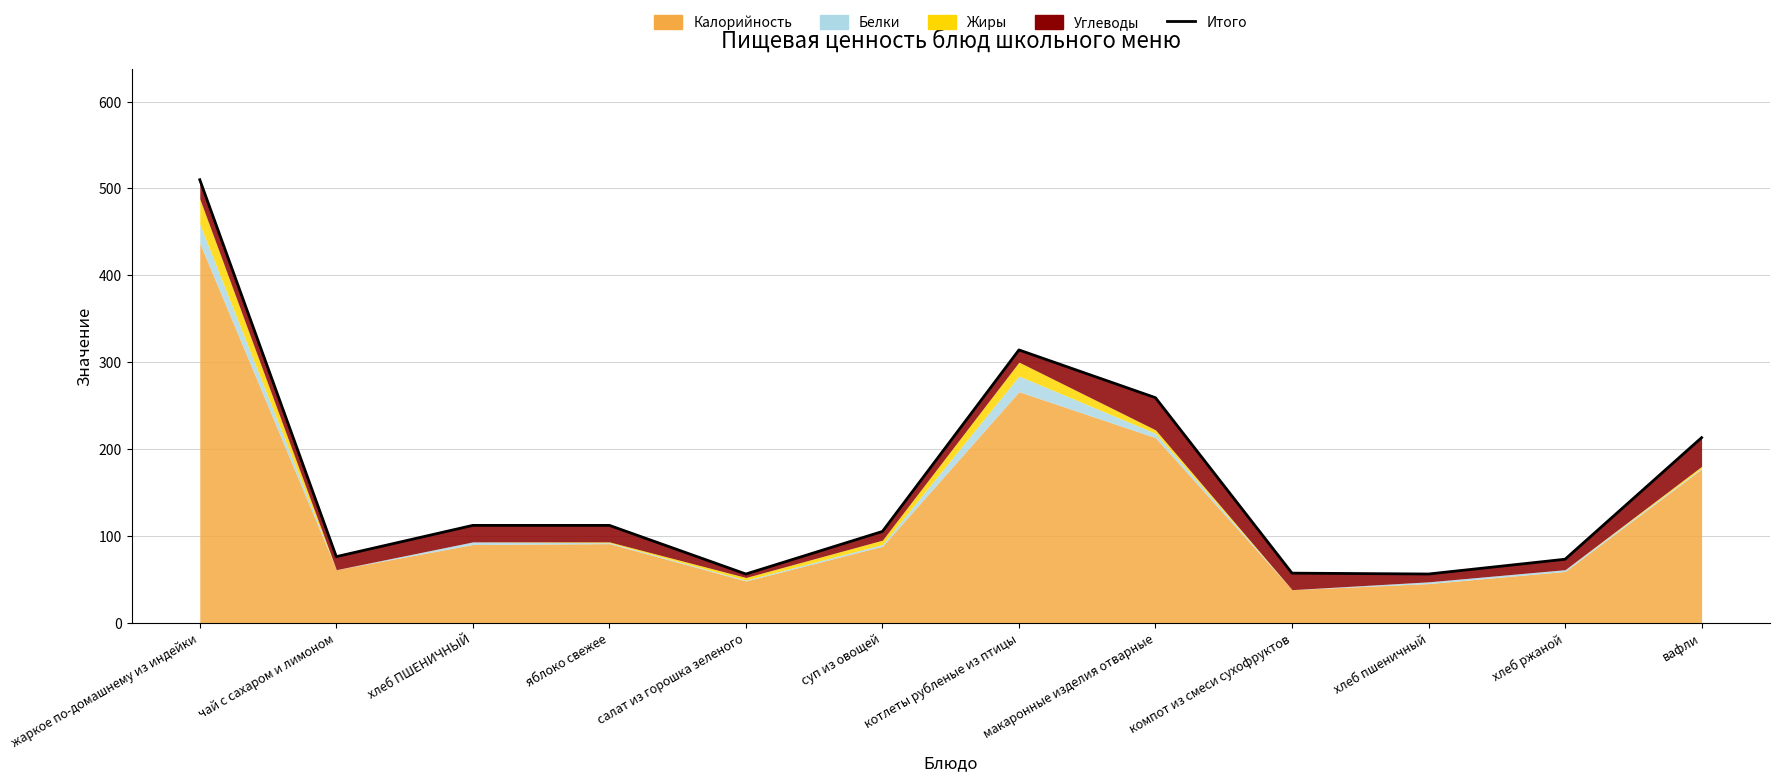

Reading right to left, transcribe all the data shown in this chart.

213	73	56	57	259	314	105	56	112	112	76	510